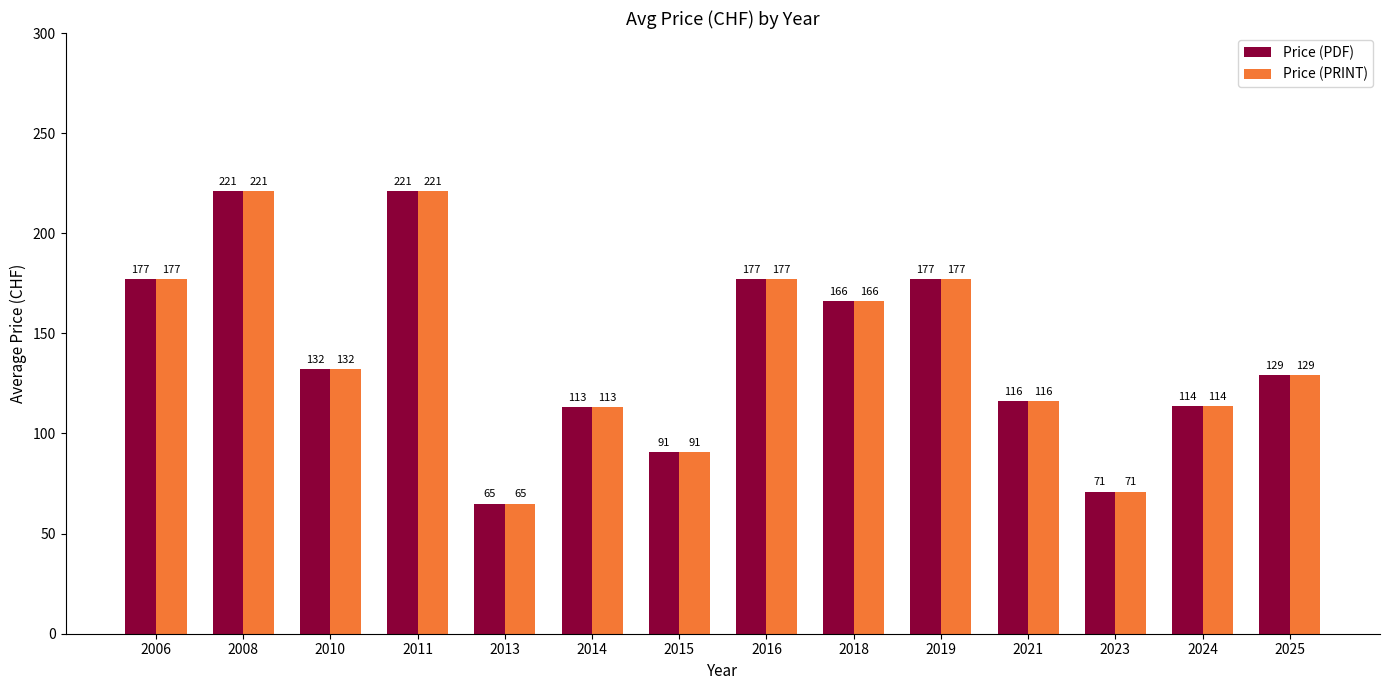

What is the minimum value shown in the chart?

65.0